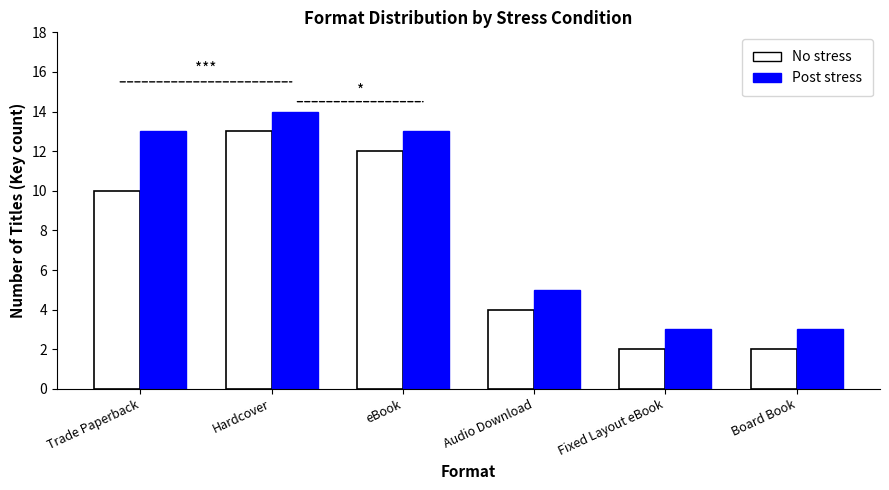

How many bars are there in each group?

2